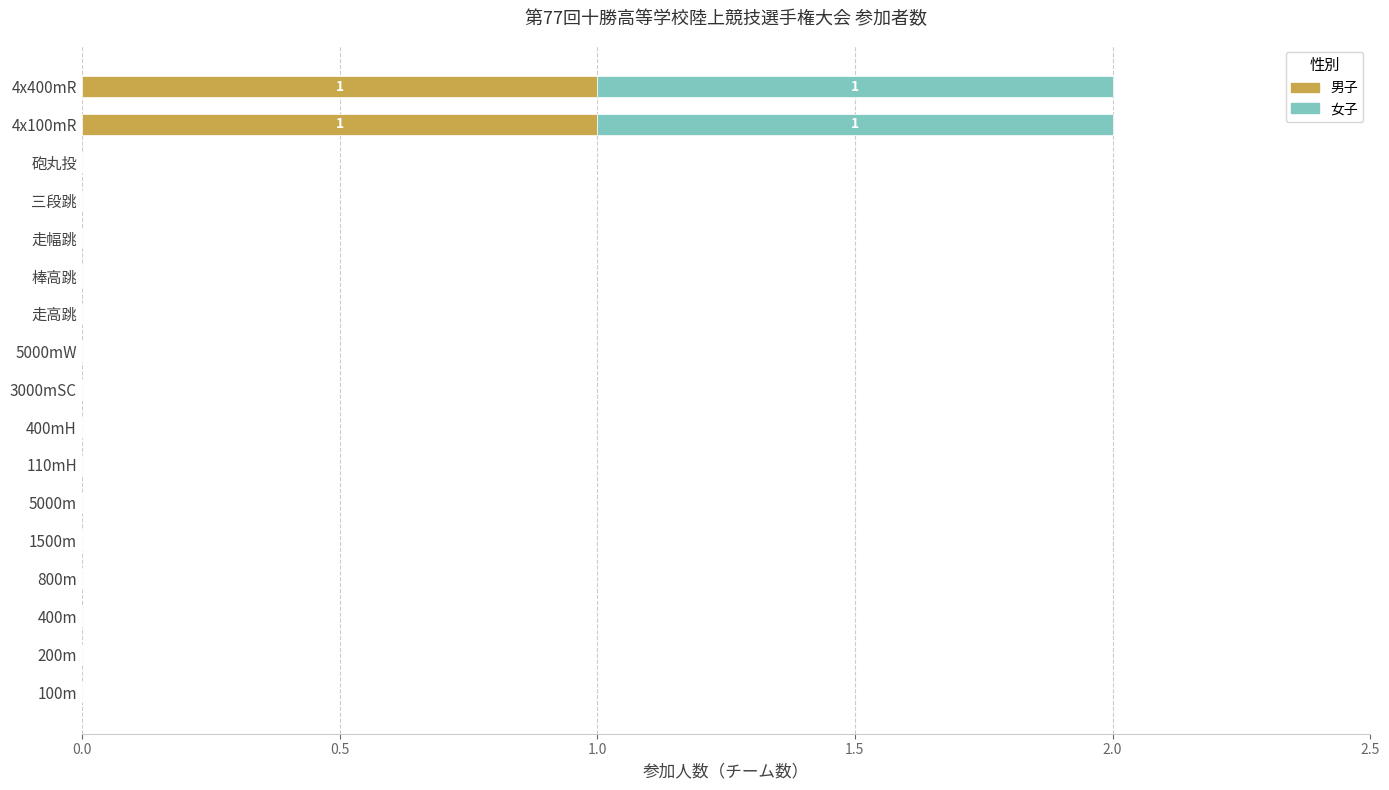

True or false: 男子 has a value of 0 at 三段跳.

True